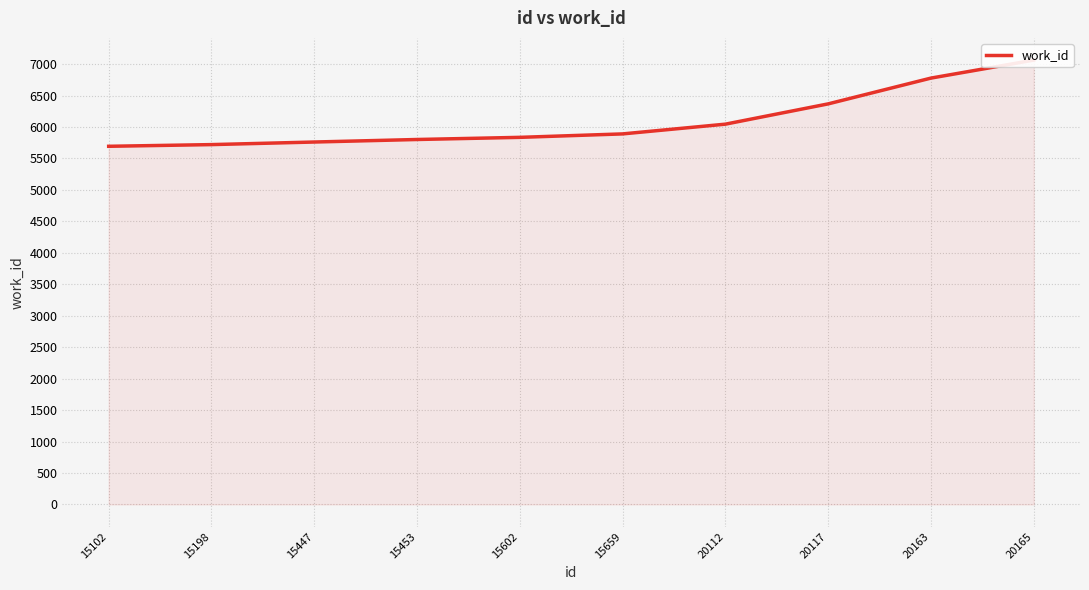

What is the smallest value displayed?

5692.8